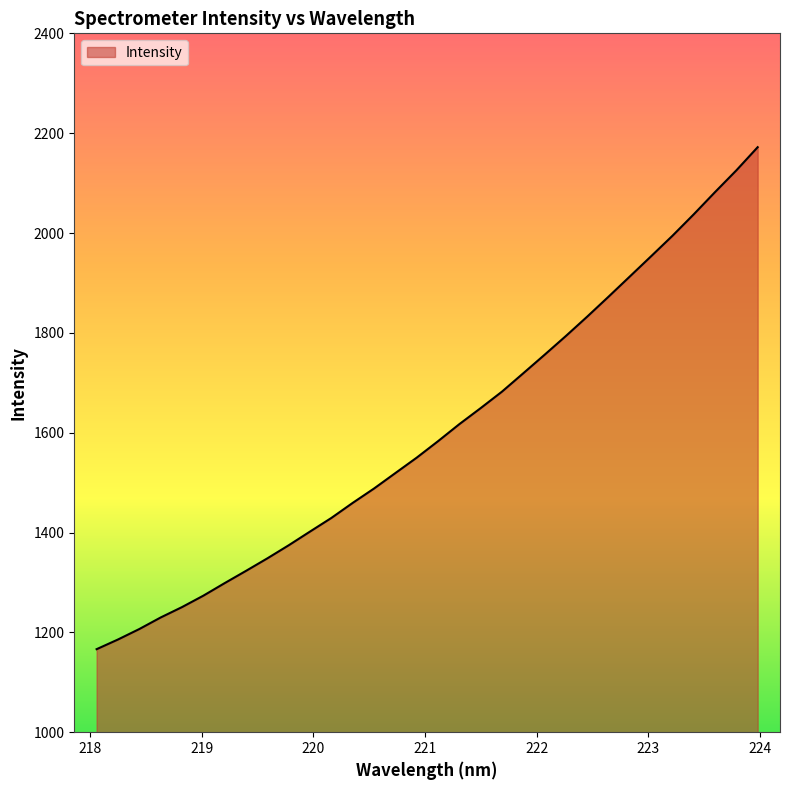

What is the maximum value shown in the chart?

2171.9